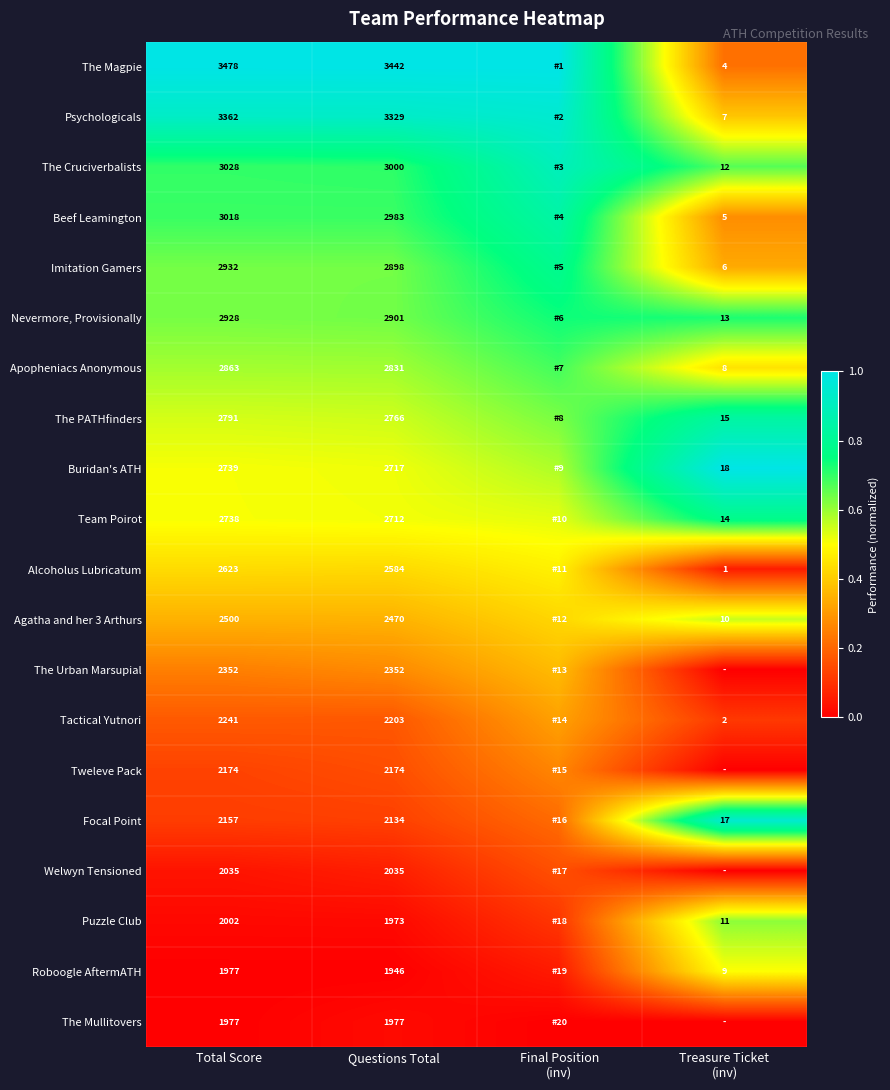

Which has a higher value, Final Position
(inv) or Total Score?

Final Position
(inv)